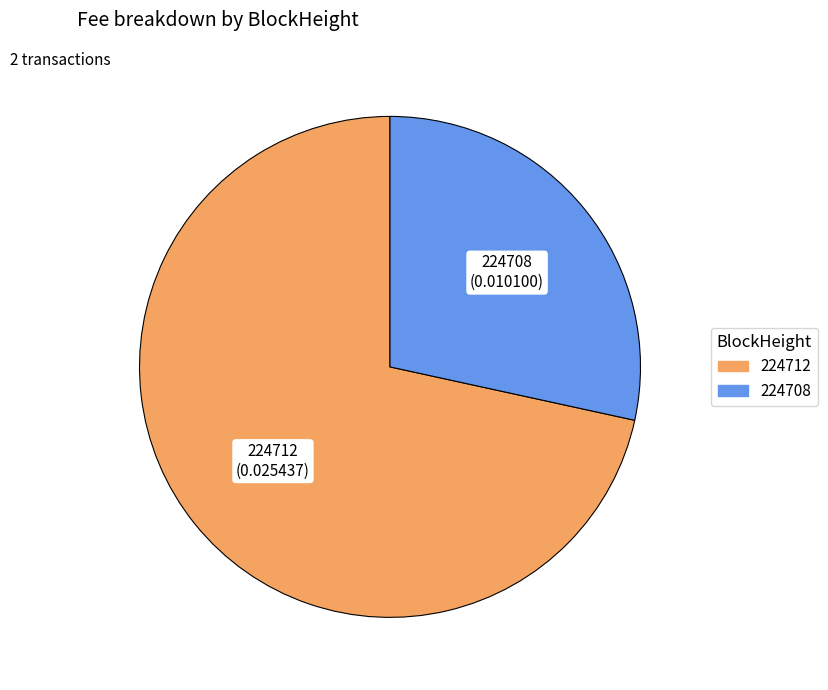

Which category has the smallest portion of the pie?

224708